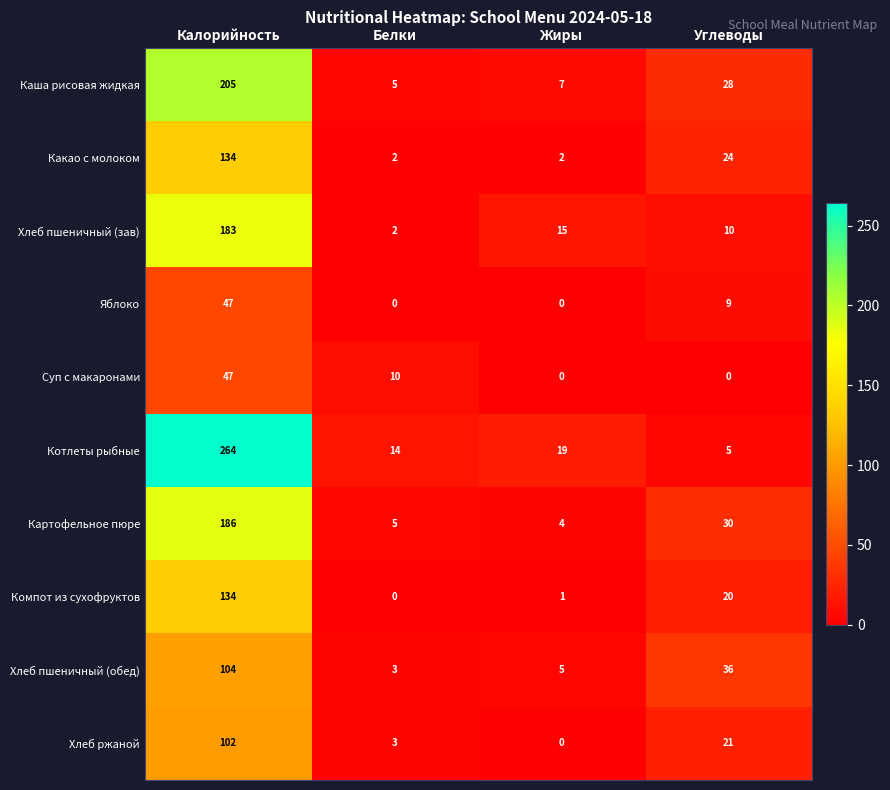

What is the average value of the Хлеб ржаной series?

32